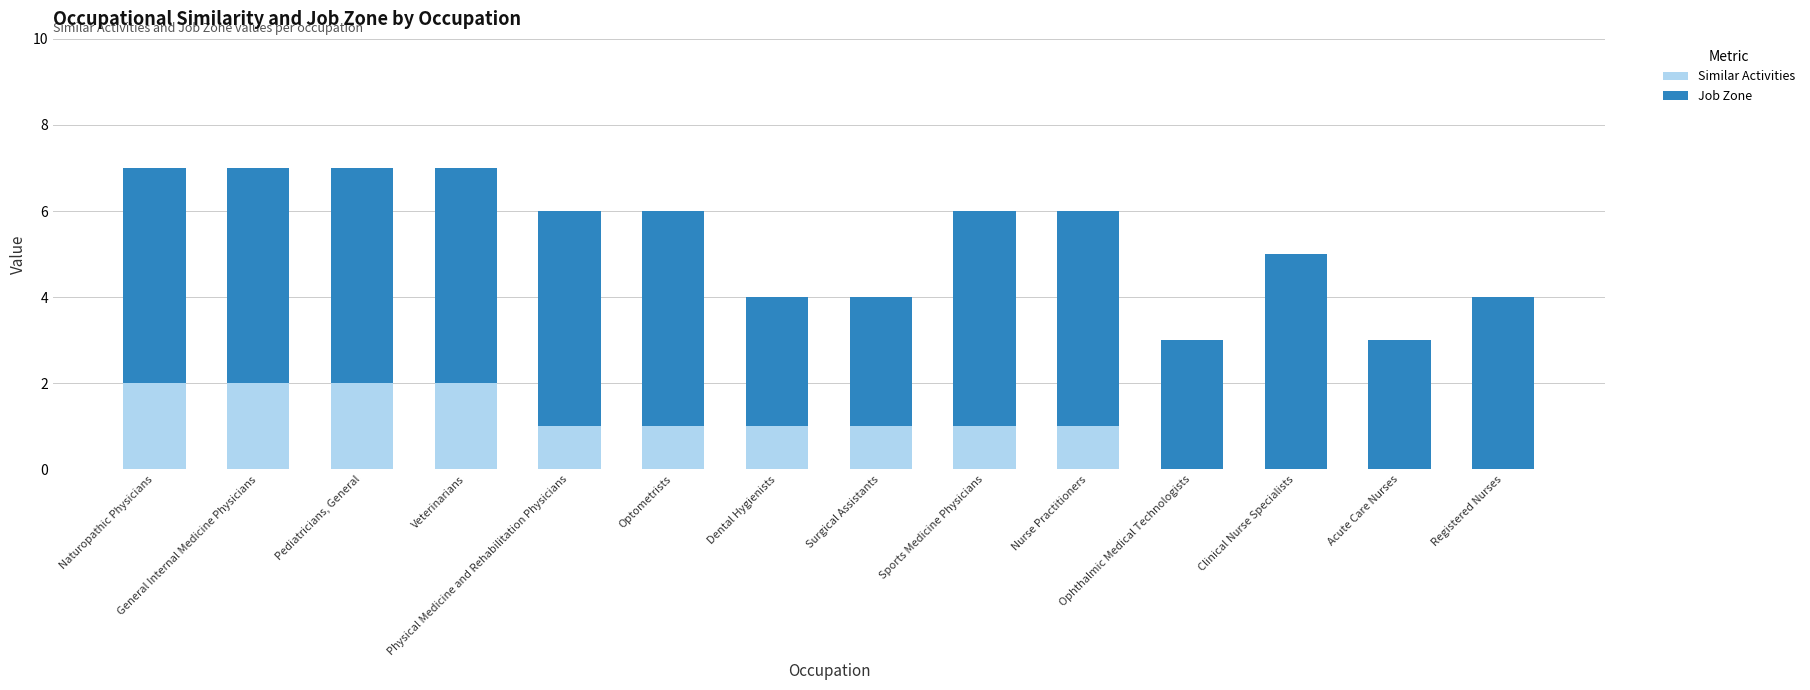

How many series are shown in this chart?

2